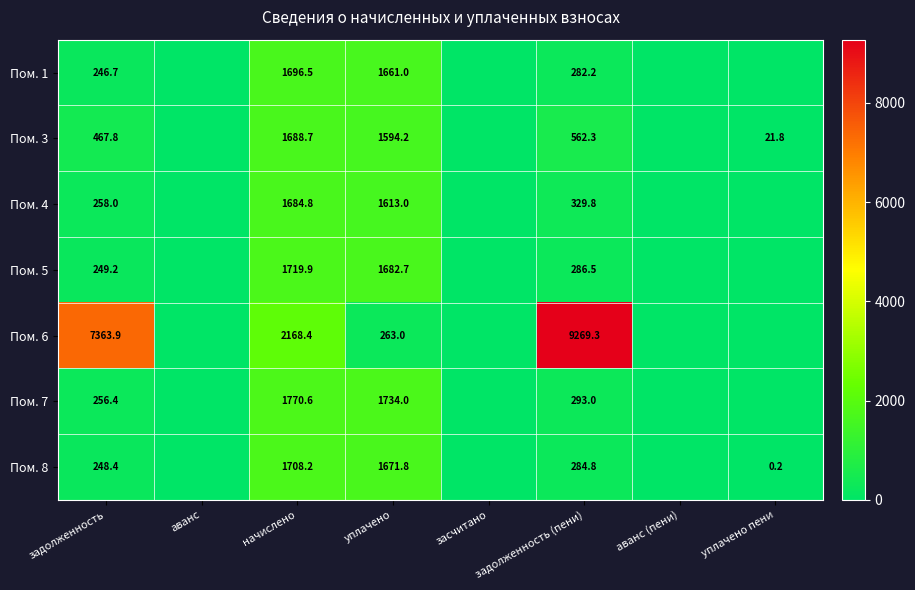

The Пом. 4 series shows 397.2 at задолженность. True or false?

False